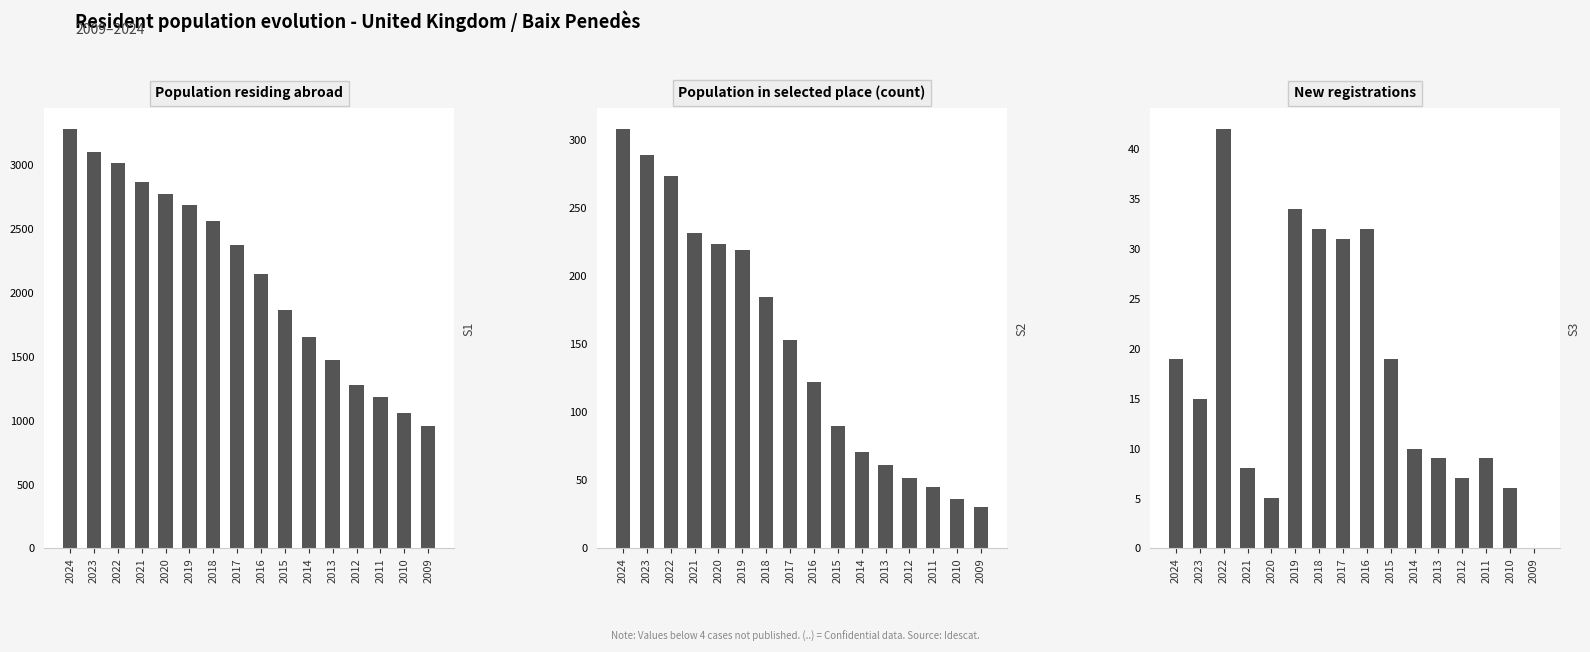

What is the maximum value shown in the chart?

3282